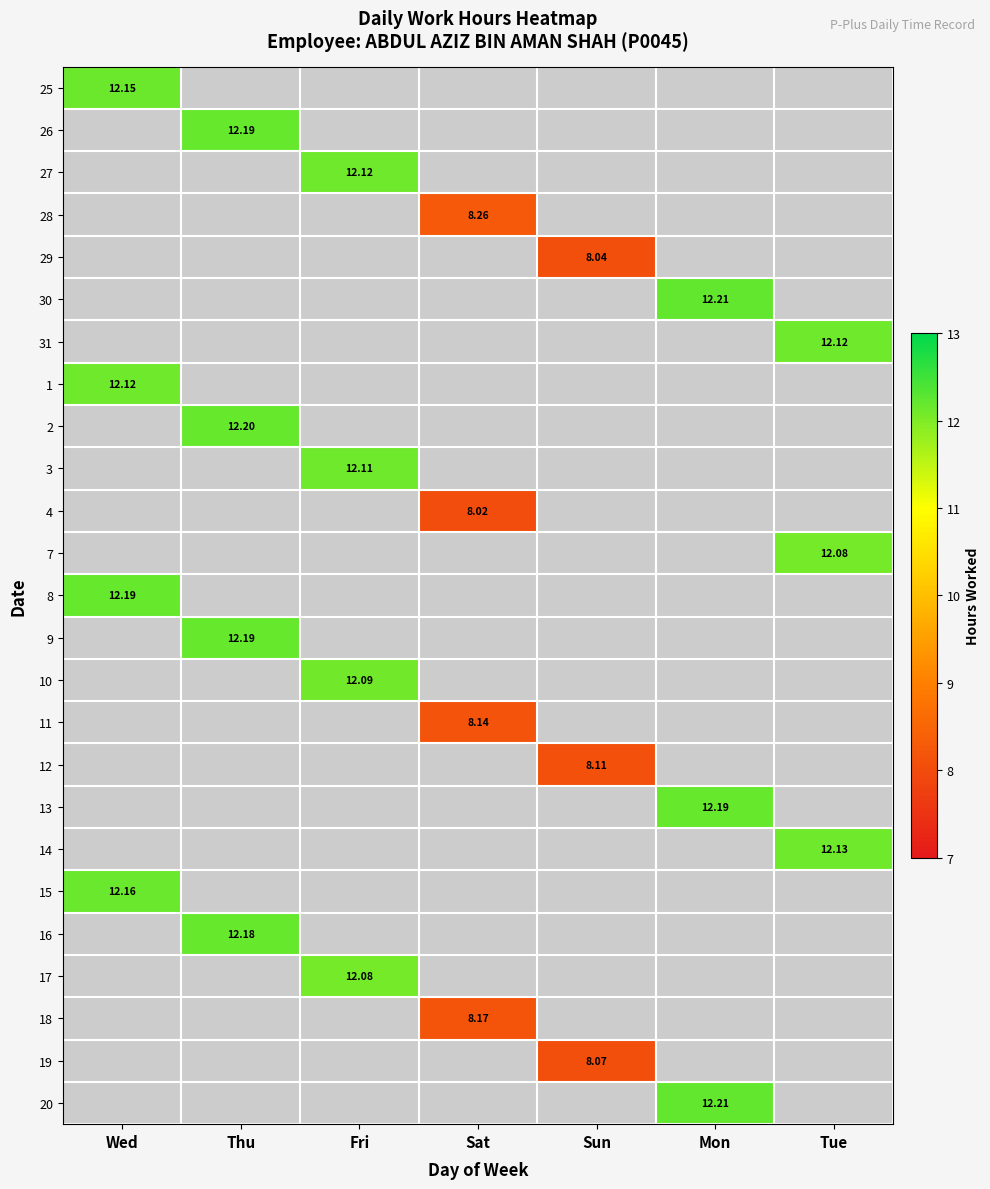

Count the number of data series in this chart.

25